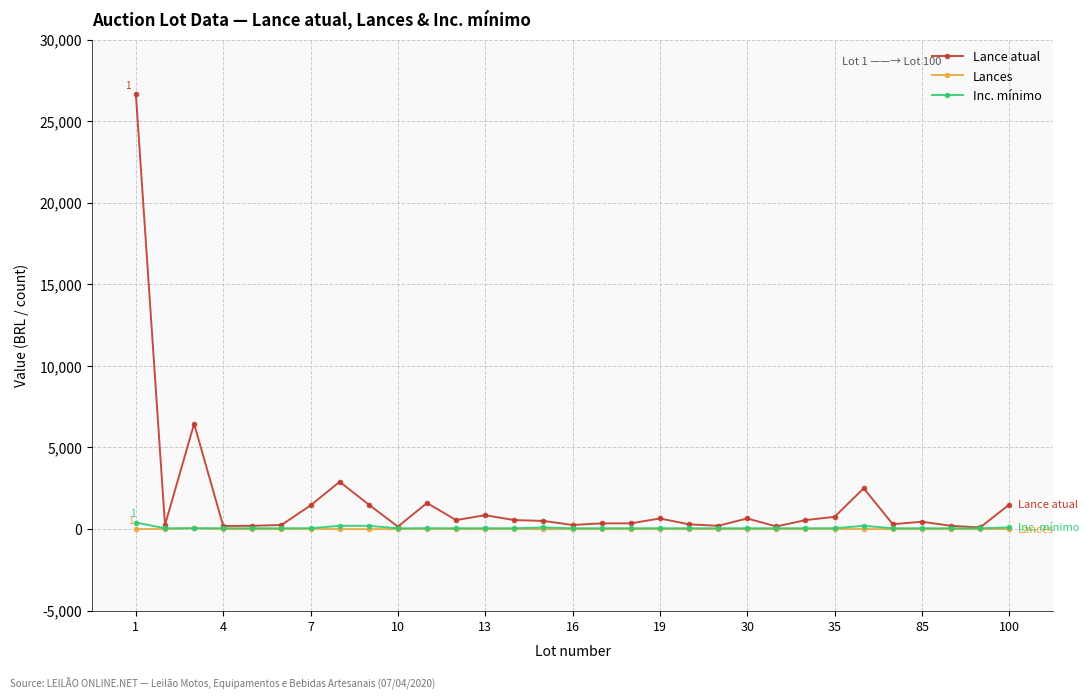

Which series has the largest range (max minus min)?

Lance atual